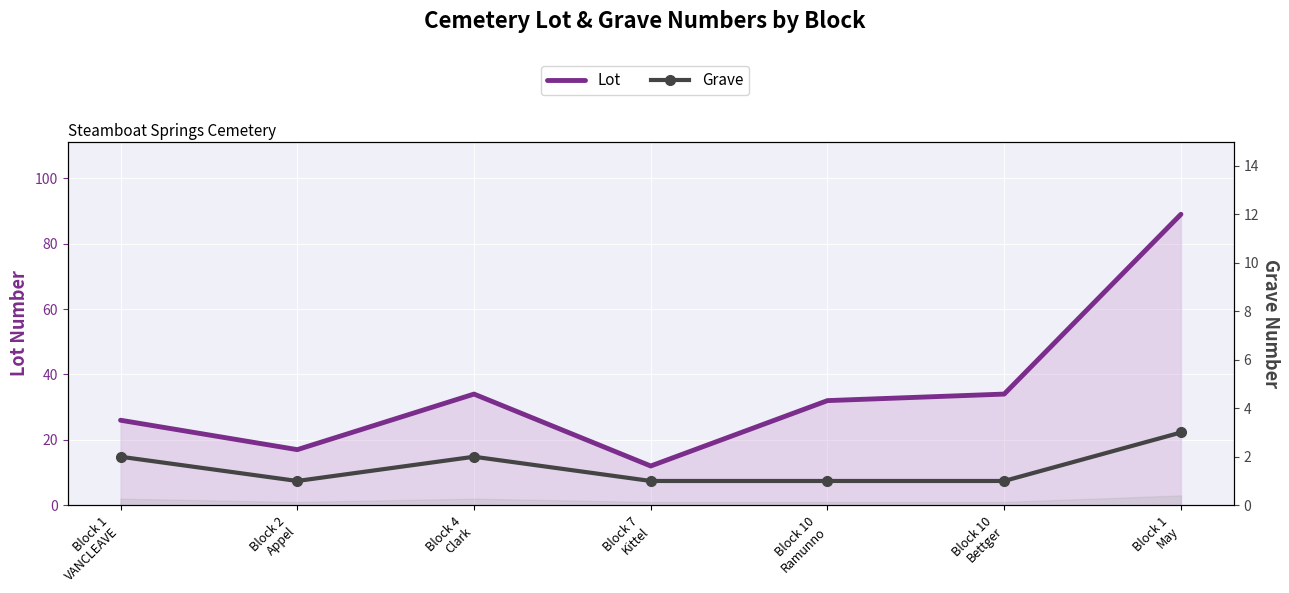

Reading left to right, transcribe all the data shown in this chart.

Lot: Block 1
VANCLEAVE=26	Block 2
Appel=17	Block 4
Clark=34	Block 7
Kittel=12	Block 10
Ramunno=32	Block 10
Bettger=34	Block 1
May=89
Grave: Block 1
VANCLEAVE=2	Block 2
Appel=1	Block 4
Clark=2	Block 7
Kittel=1	Block 10
Ramunno=1	Block 10
Bettger=1	Block 1
May=3